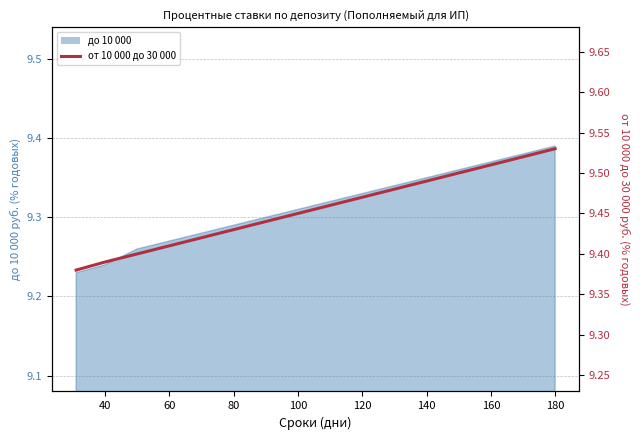

What is the difference between the values at 180 and 40?

0.1